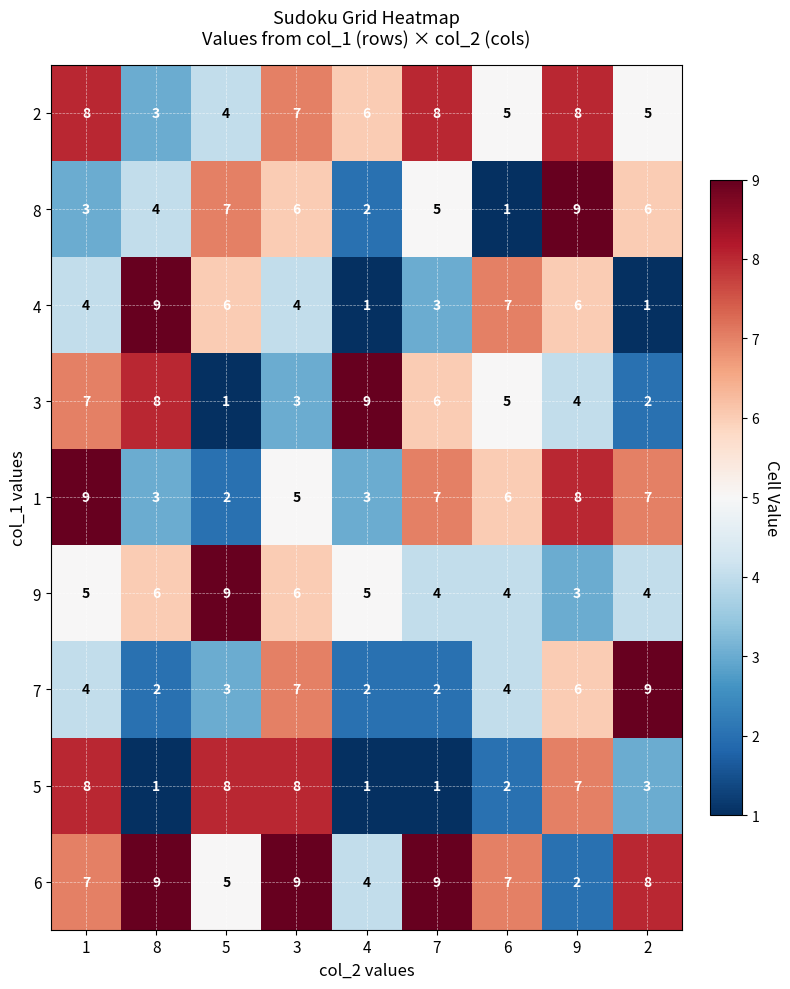

At which label does 1 reach its minimum?

5